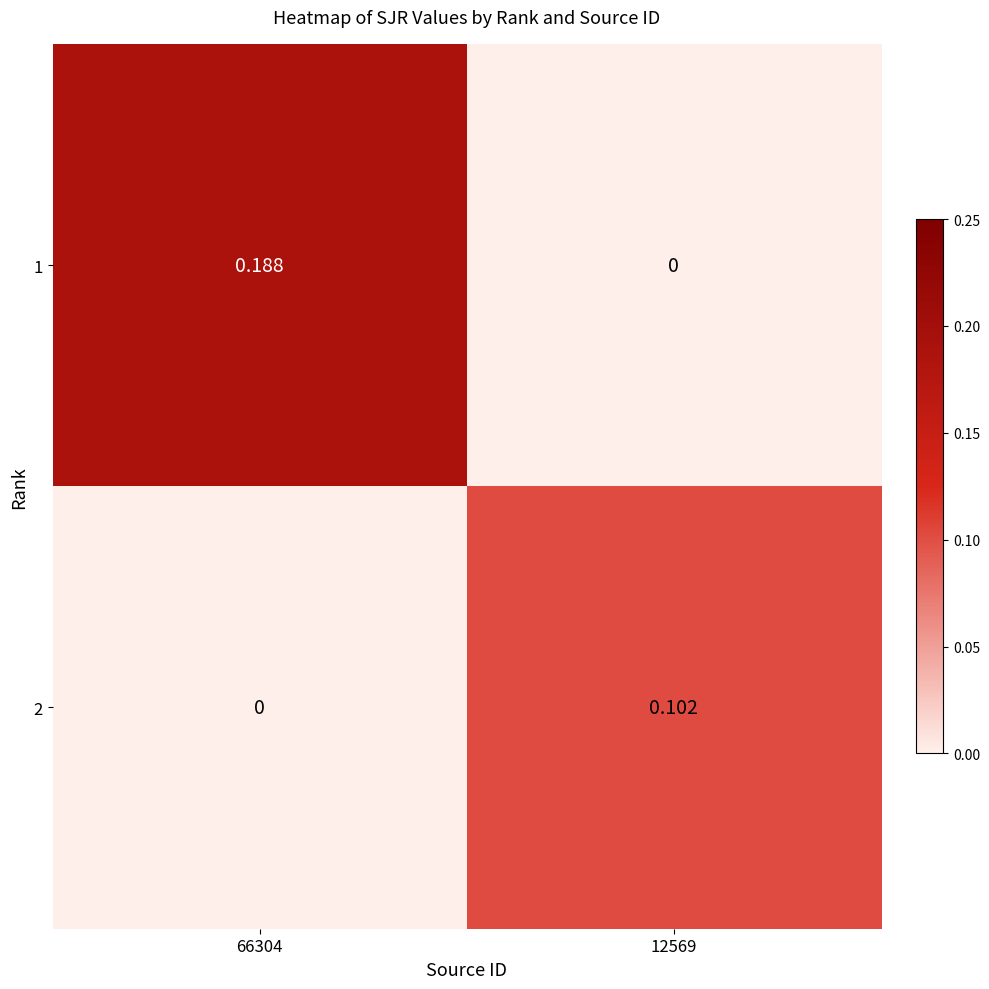

Is the value of 2 at 66304 greater than the value of 1 at 66304?

No